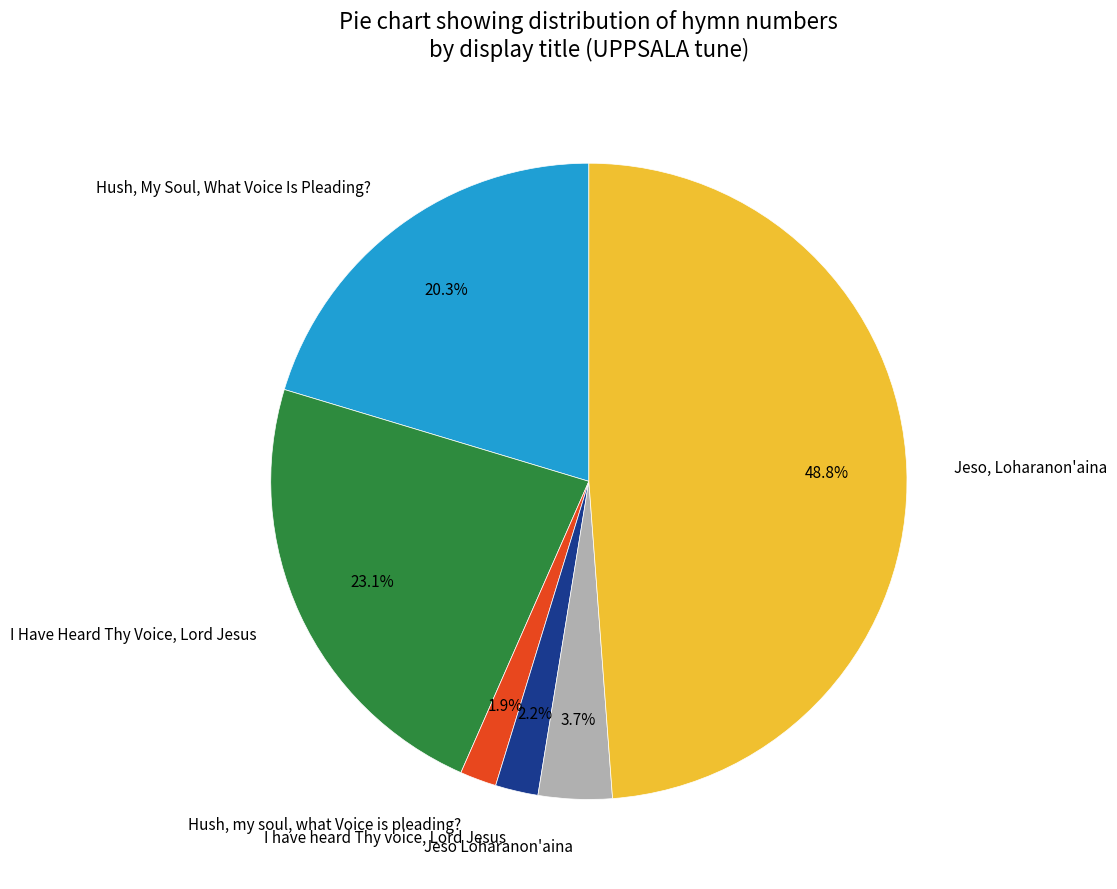

Is there a majority slice in this chart?

No